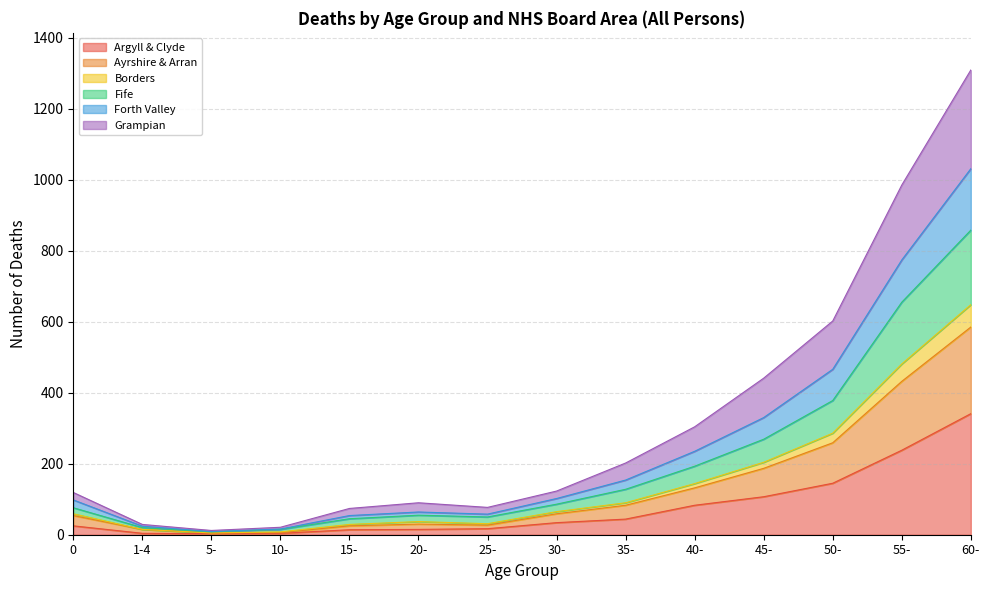

What is the label of the 9th point from the right?

20-